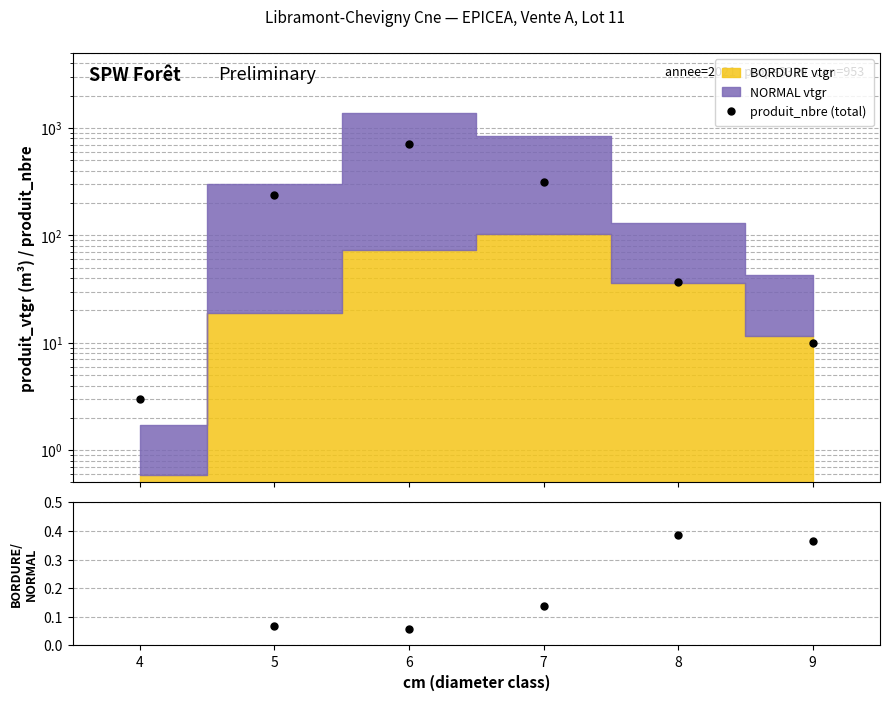

Is it true that produit_nbre (total) equals 3.9 at 4?

False